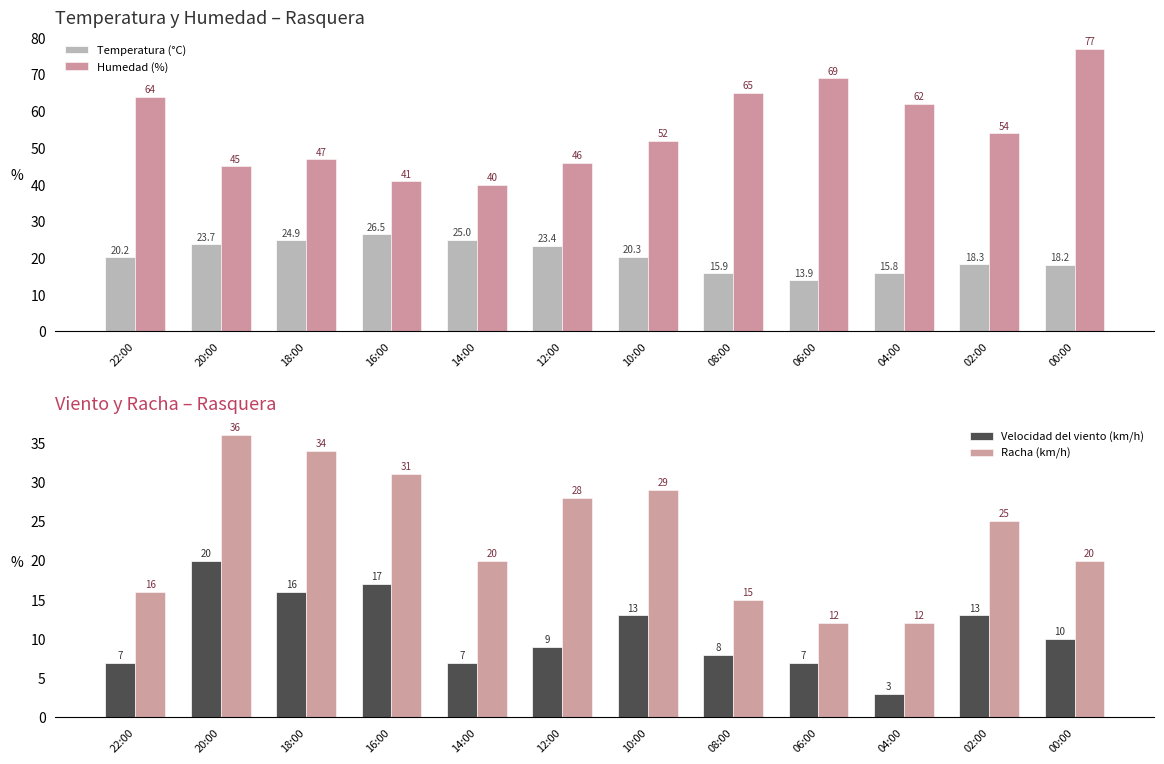

How many bars are there in total?

48